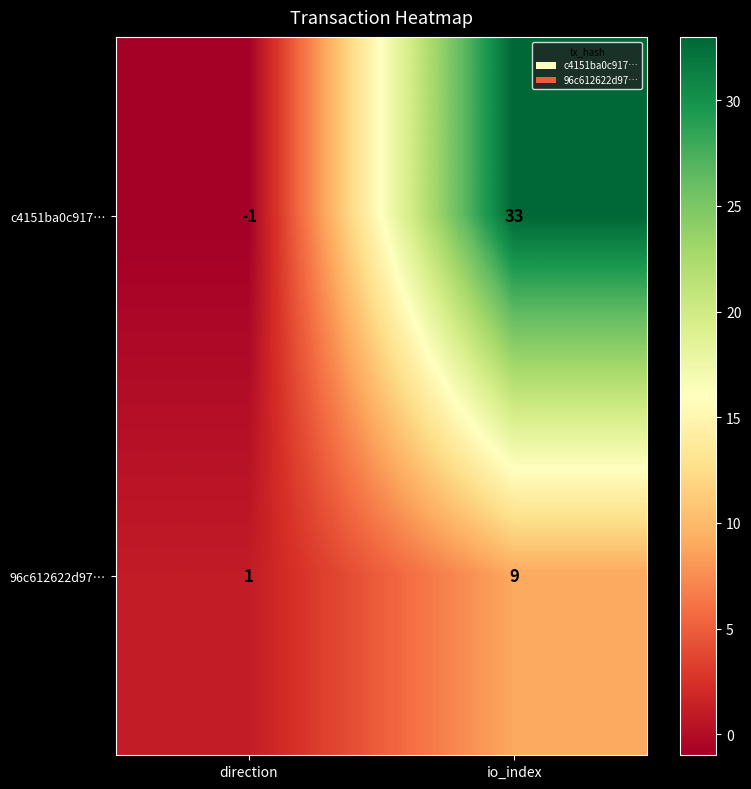

Is it true that 96c612622d97… equals 1 at direction?

True